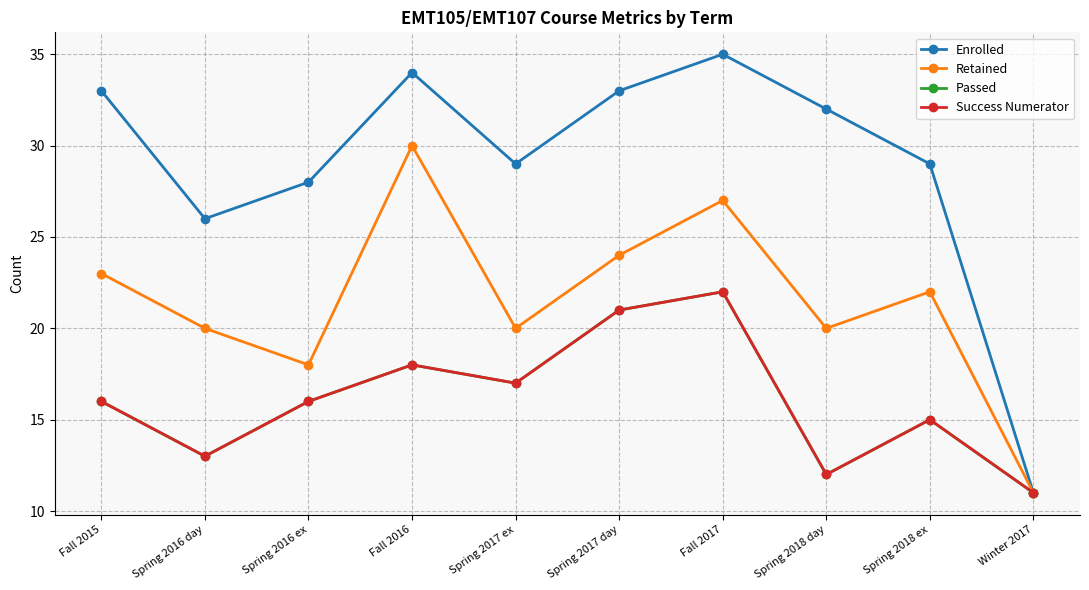

True or false: Success Numerator and Passed intersect in this chart.

False